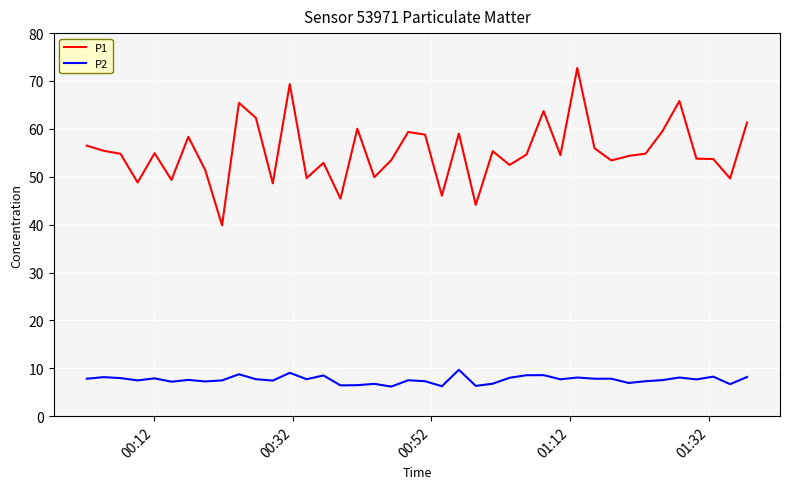

Count the number of data series in this chart.

2